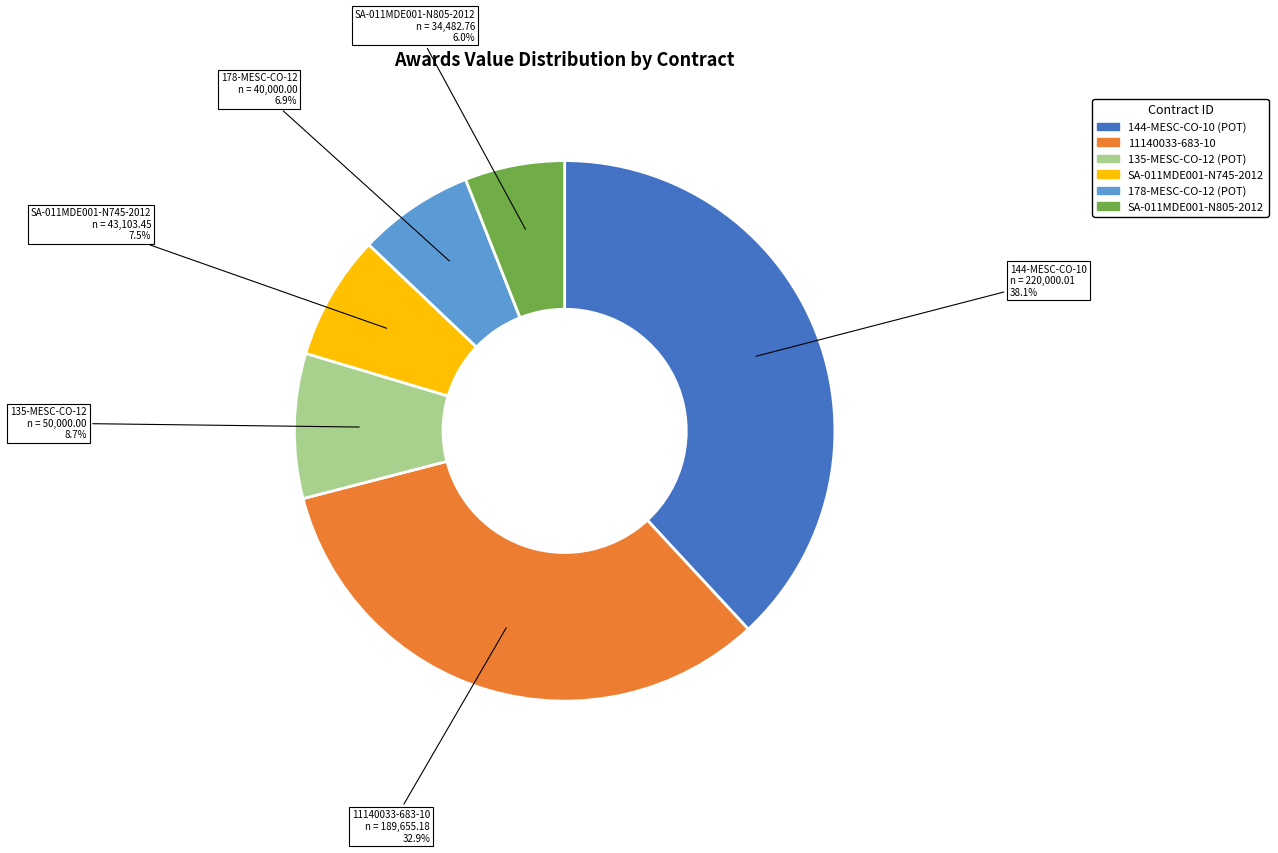

Which has a higher value, 11140033-683-10 or 135-MESC-CO-12 (POT)?

11140033-683-10